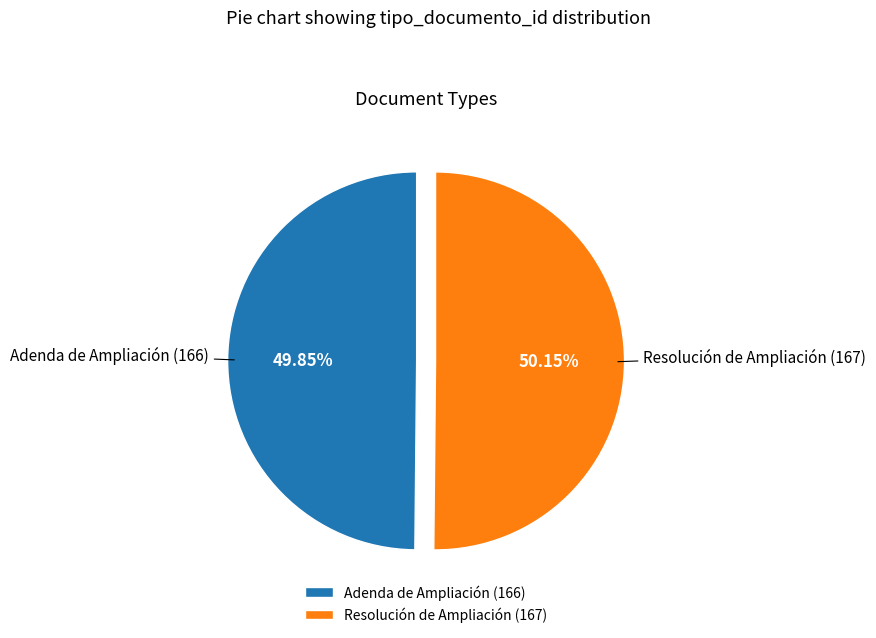

What is the ratio of the value at Resolución de Ampliación (167) to the value at Adenda de Ampliación (166)?

1.0